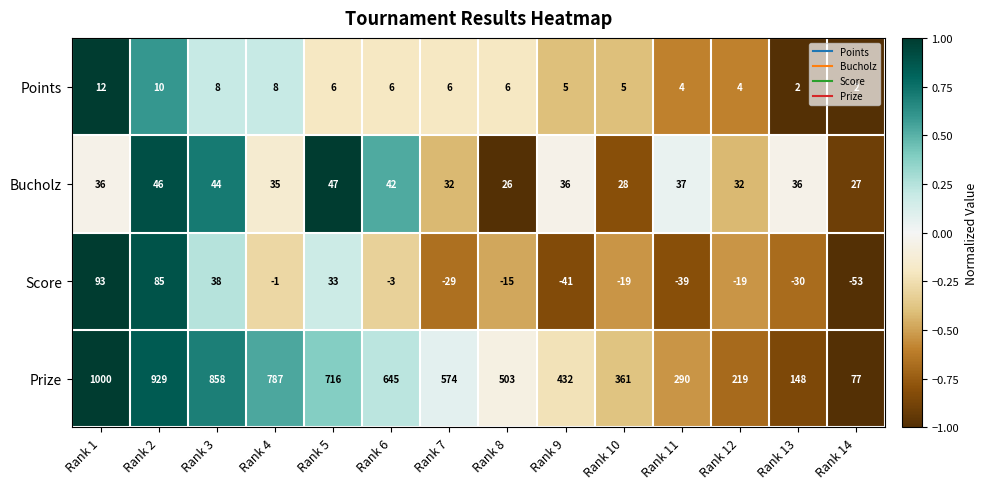

What is the maximum value shown in the chart?

1000